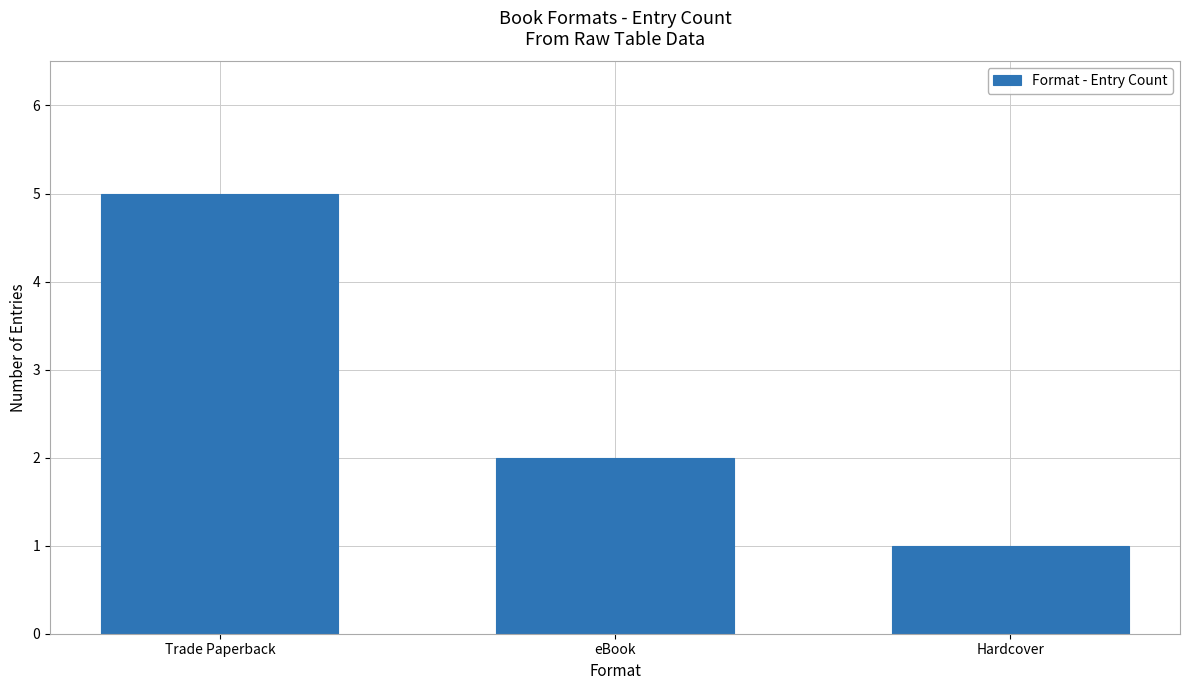

What is the difference between the values at Trade Paperback and Hardcover?

4